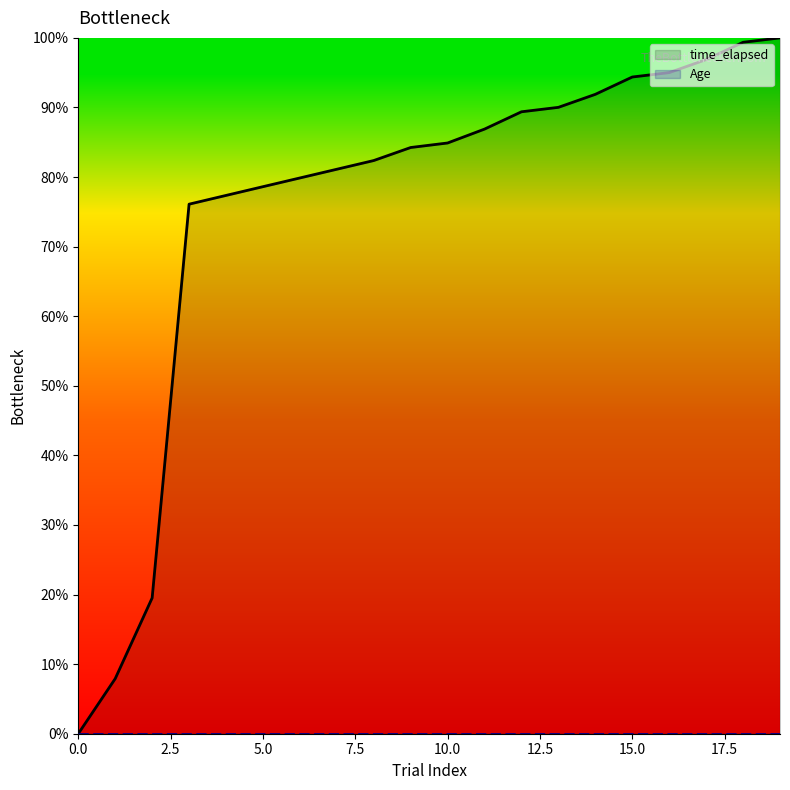

Approximately how many times larger is the value at 8 compared to 2?

4.2